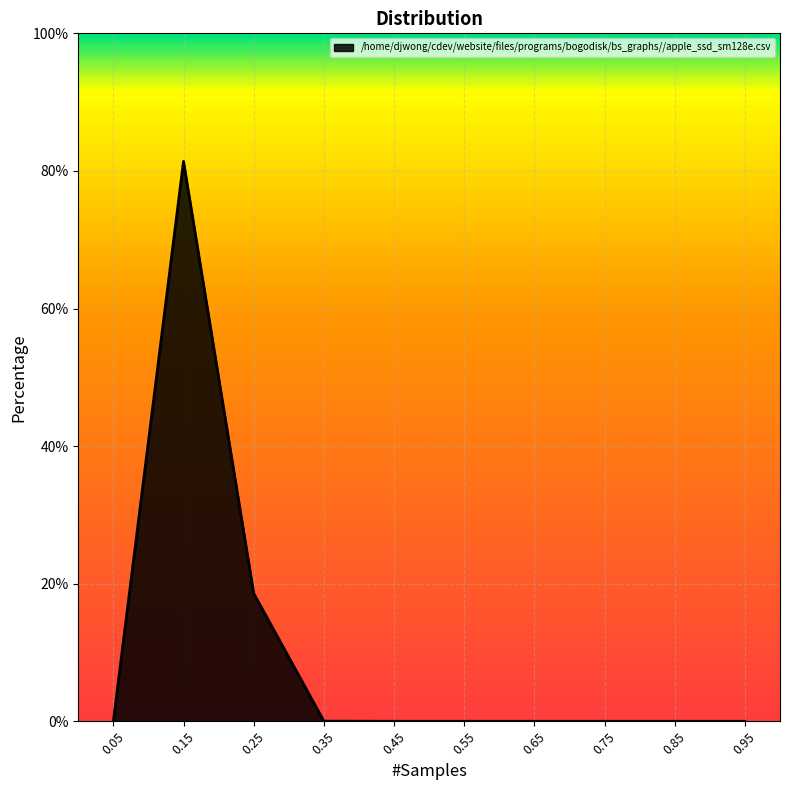

Which label corresponds to the largest value in the chart?

0.15